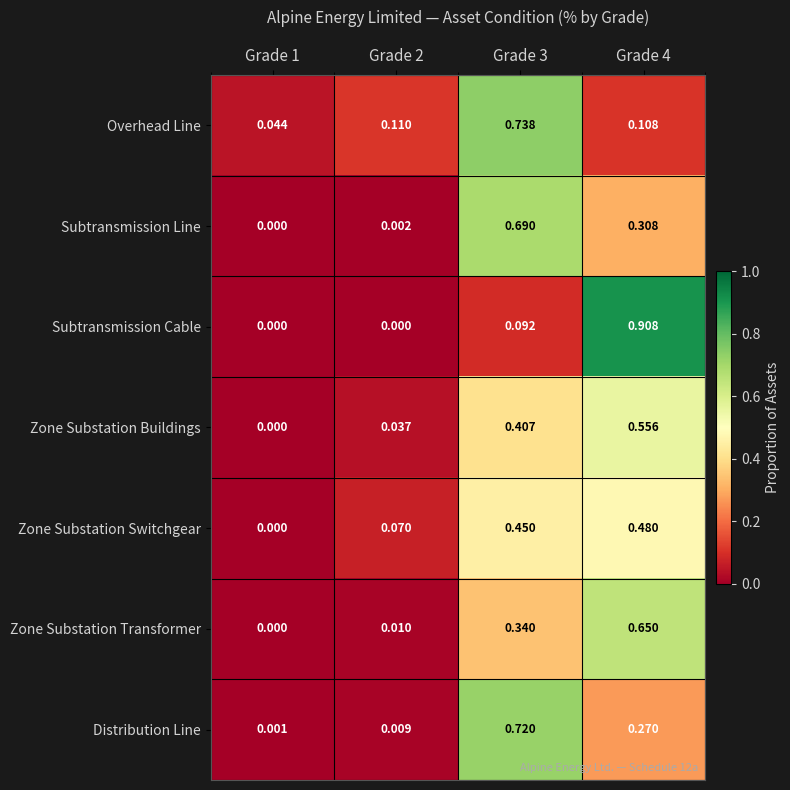

Count the number of categories in the chart.

4